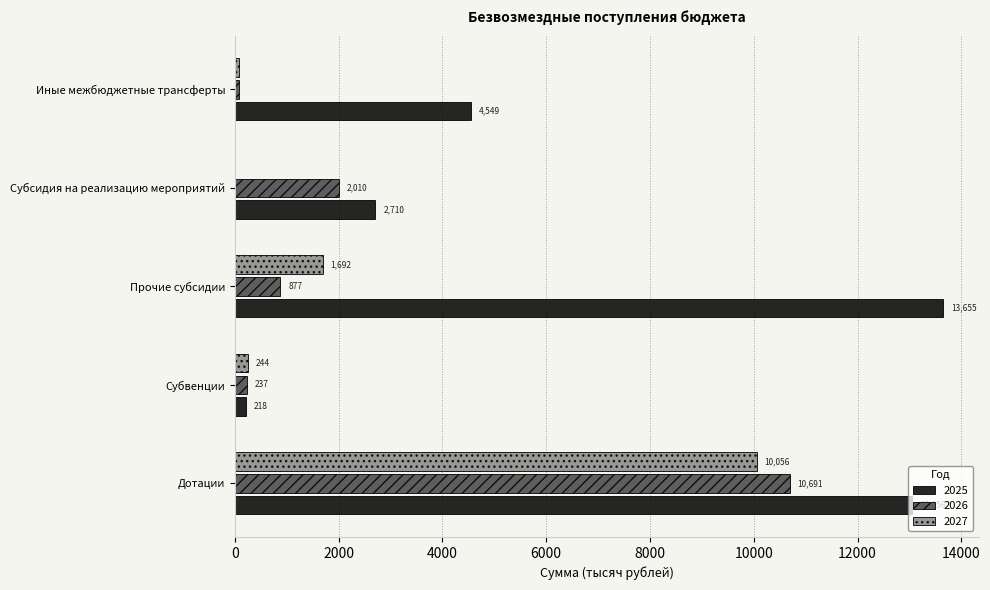

True or false: 2027 has a value of 4703.7 at Дотации.

False